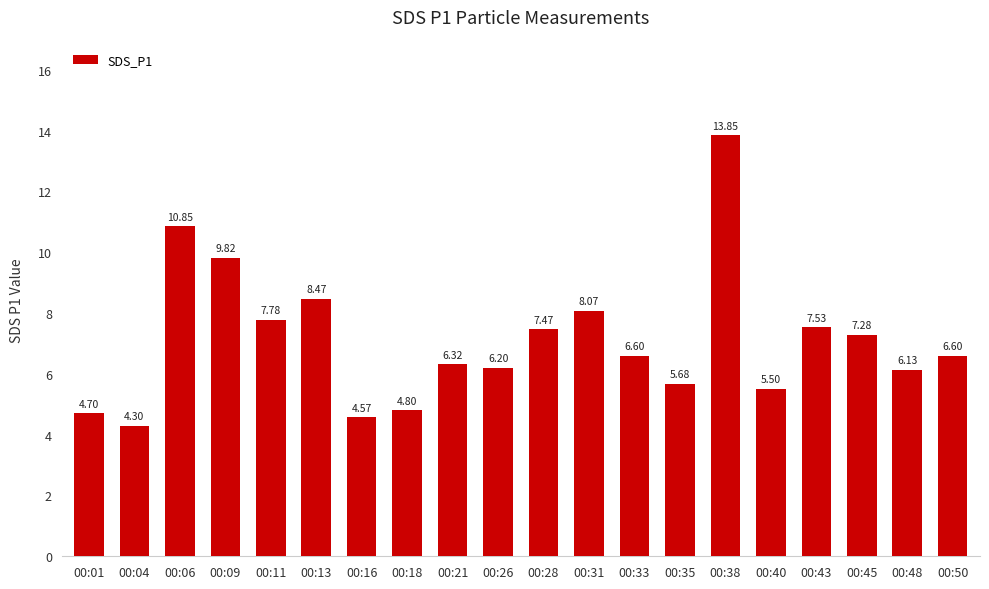

Count the number of values greater than 6.

14